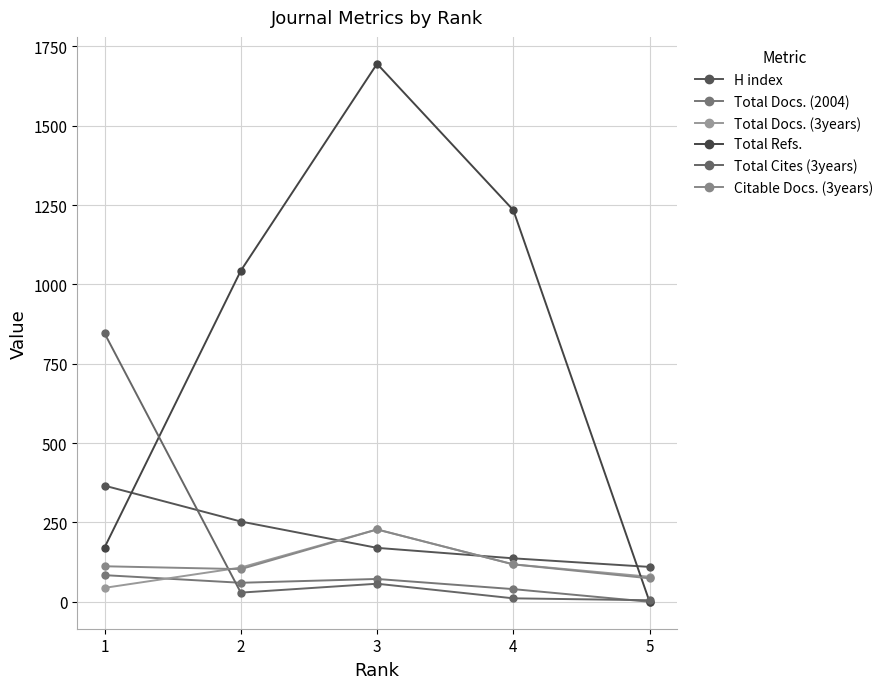

Where is the first local maximum for Total Cites (3years)?

3